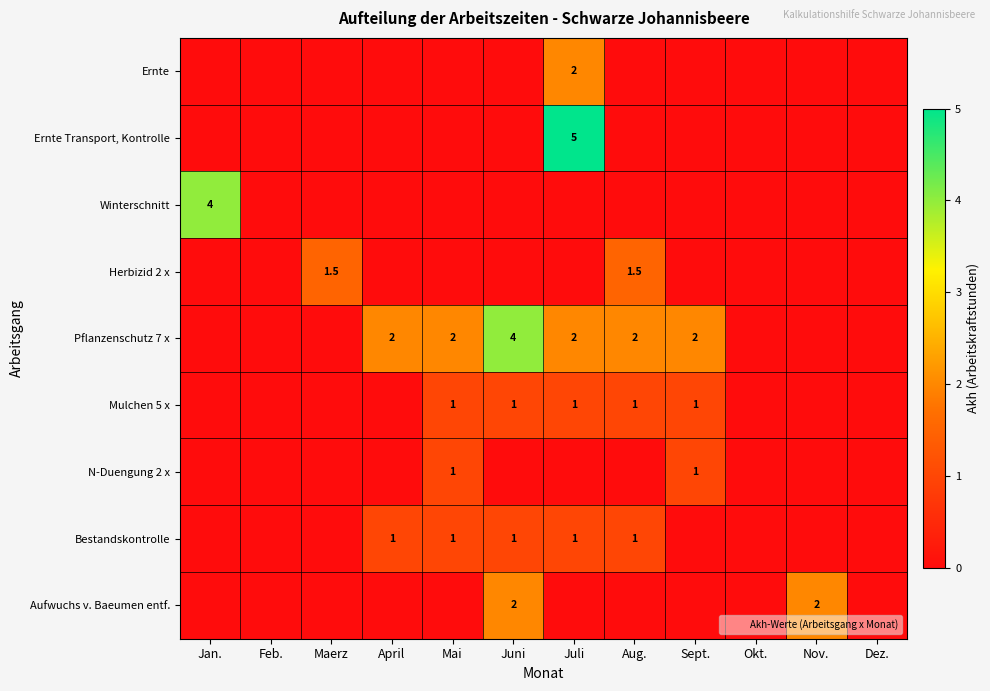

How many Ernte Transport, Kontrolle values are between 0 and 1?

11